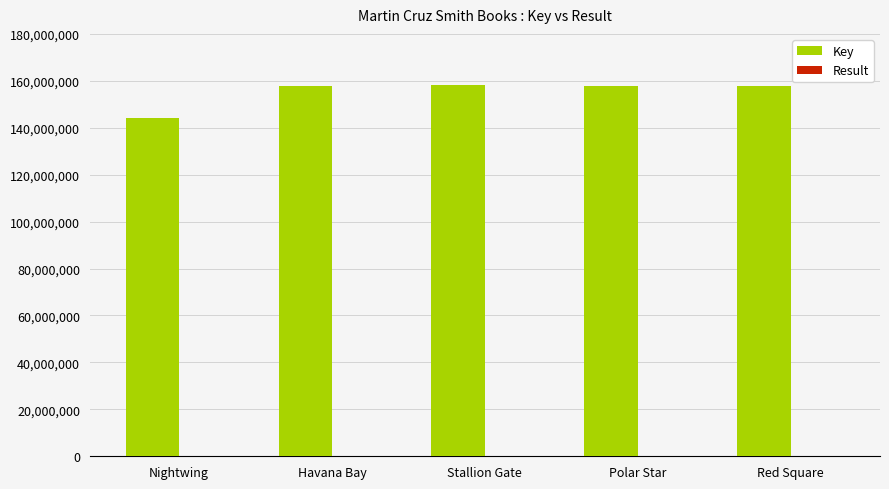

What is the sum of all Key values?

775928540